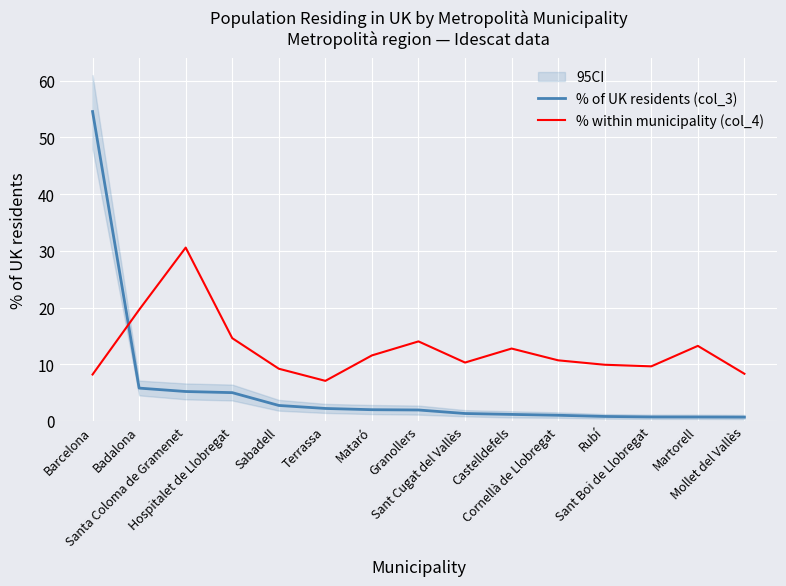

List the series in order of their overall mean, highest first.

% within municipality (col_4), % of UK residents (col_3)